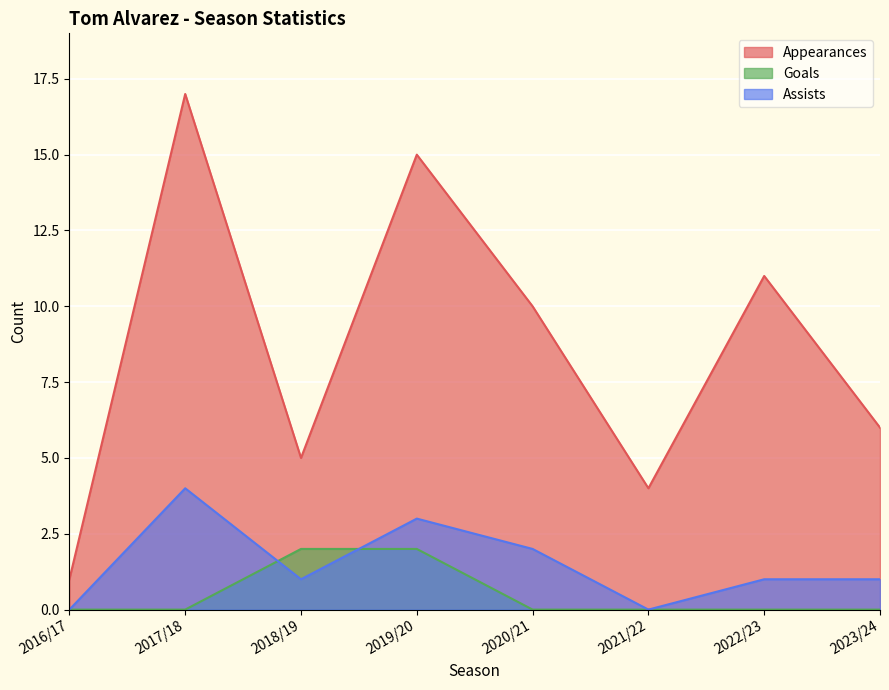

What position from the left is 2022/23?

7